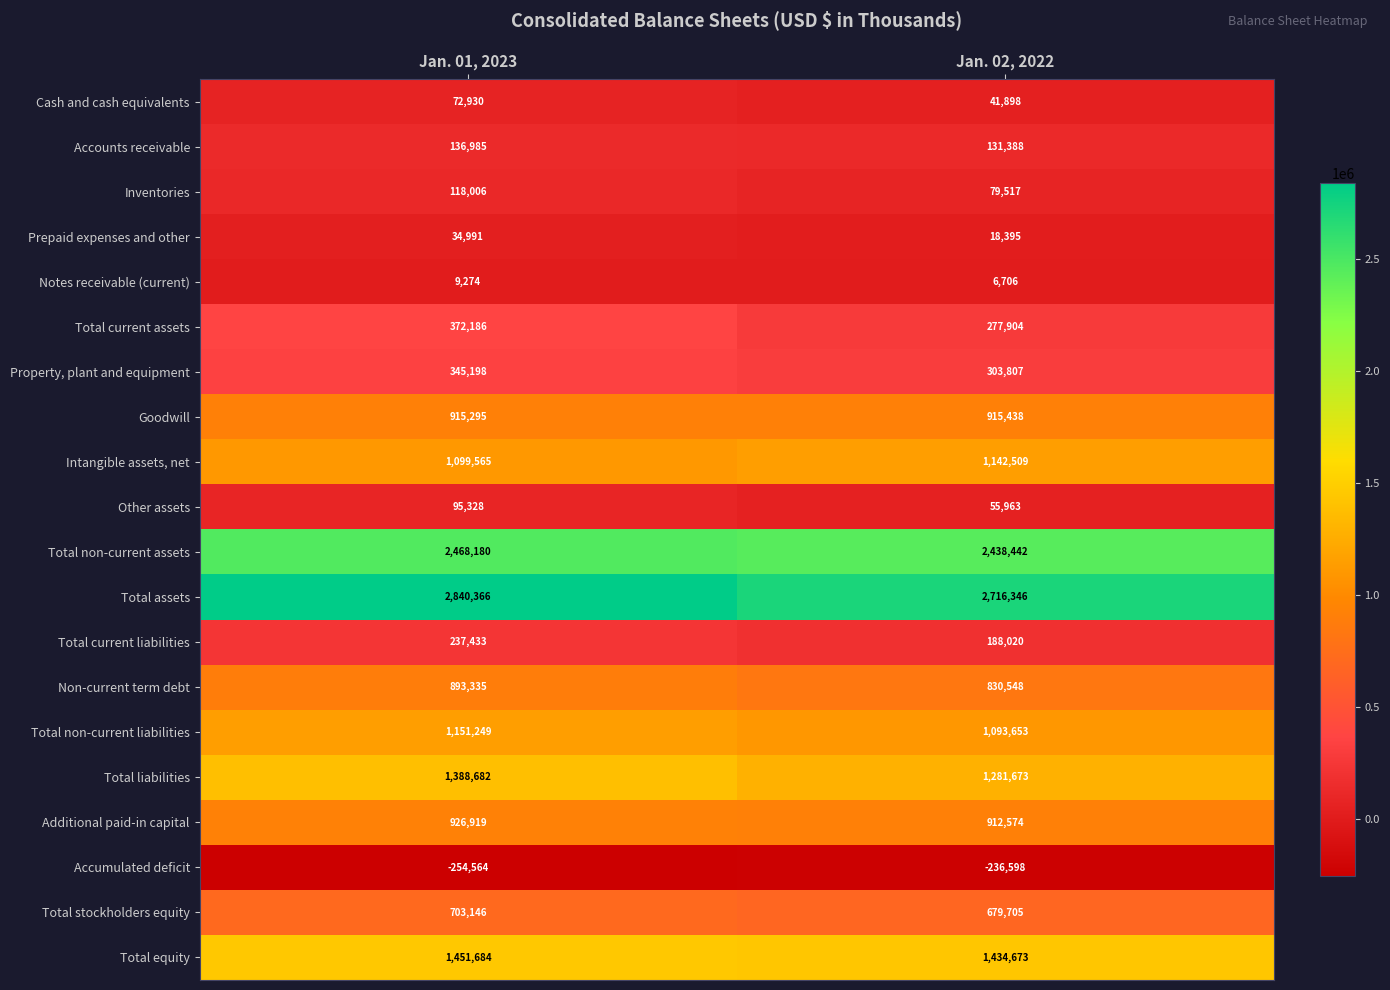

What is the difference between the Accumulated deficit values at Jan. 02, 2022 and Jan. 01, 2023?

17966